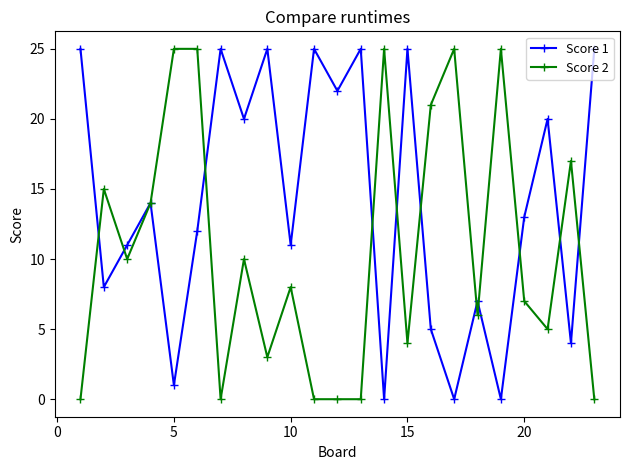

Which series has the largest total across all categories?

Score 1